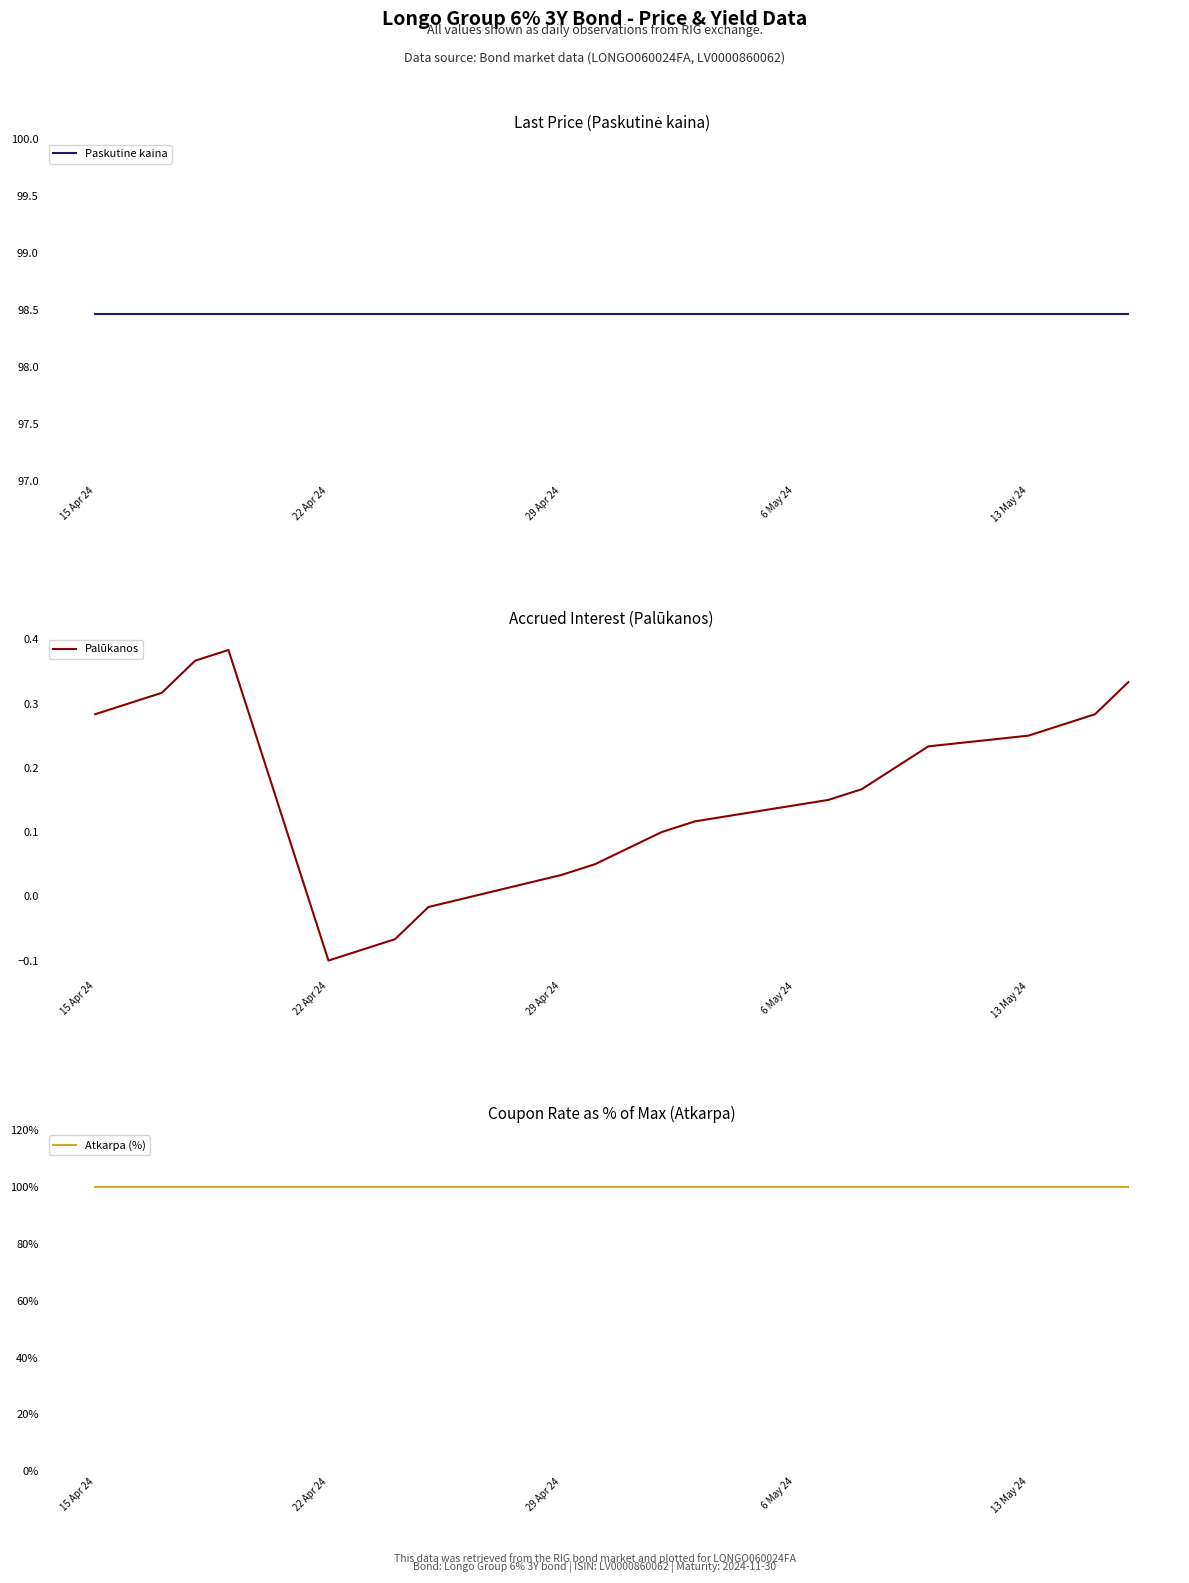

True or false: Atkarpa (%) and Palūkanos intersect in this chart.

False